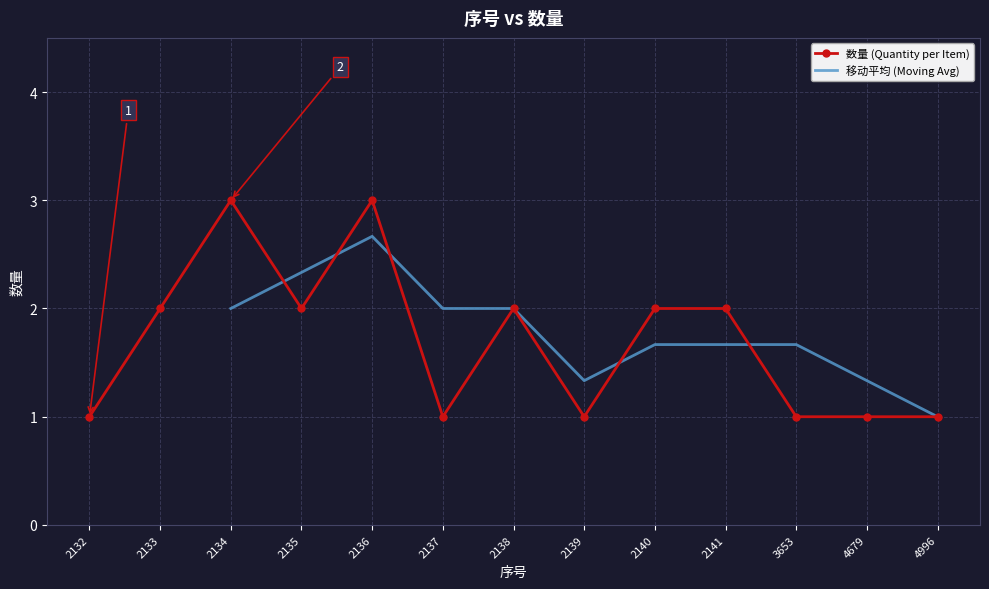

Reading left to right, what are all the values shown in this chart?

2132=1	2133=2	2134=3	2135=2	2136=3	2137=1	2138=2	2139=1	2140=2	2141=2	3653=1	4679=1	4996=1